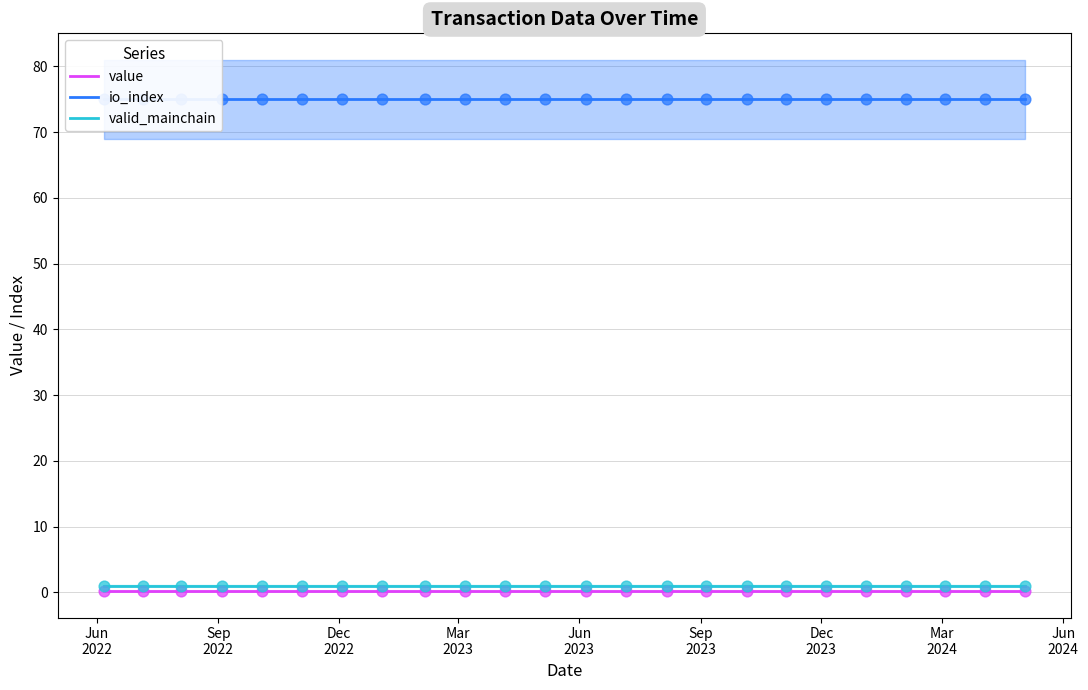

Which series reaches the minimum Y coordinate?

value